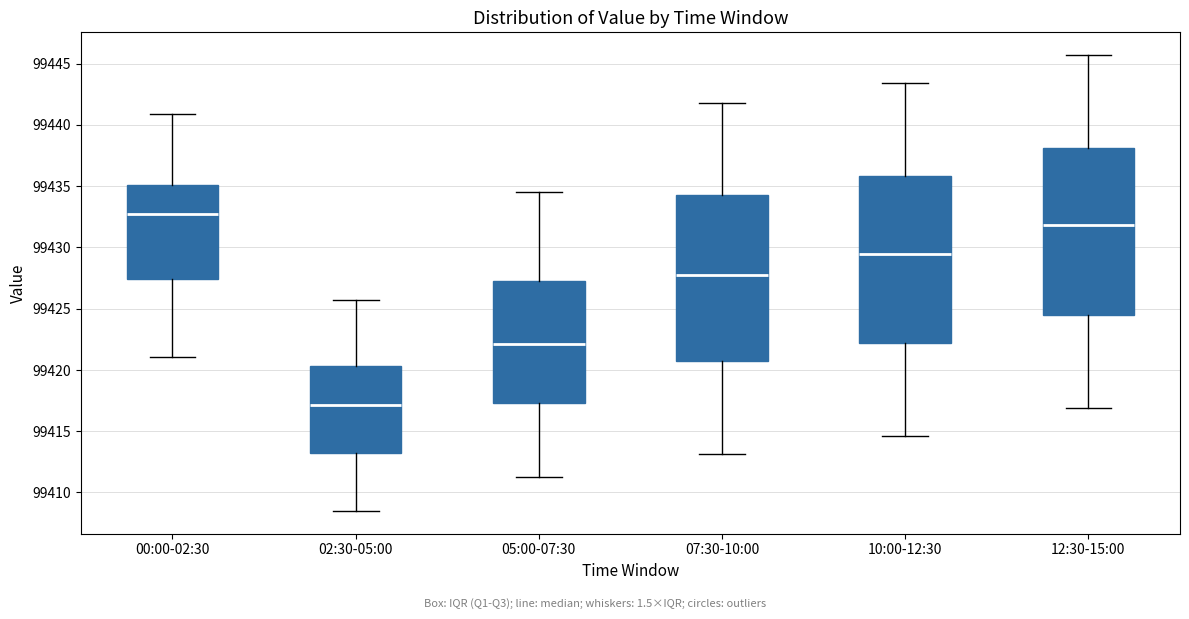

Which box has the lowest median line?

02:30-05:00